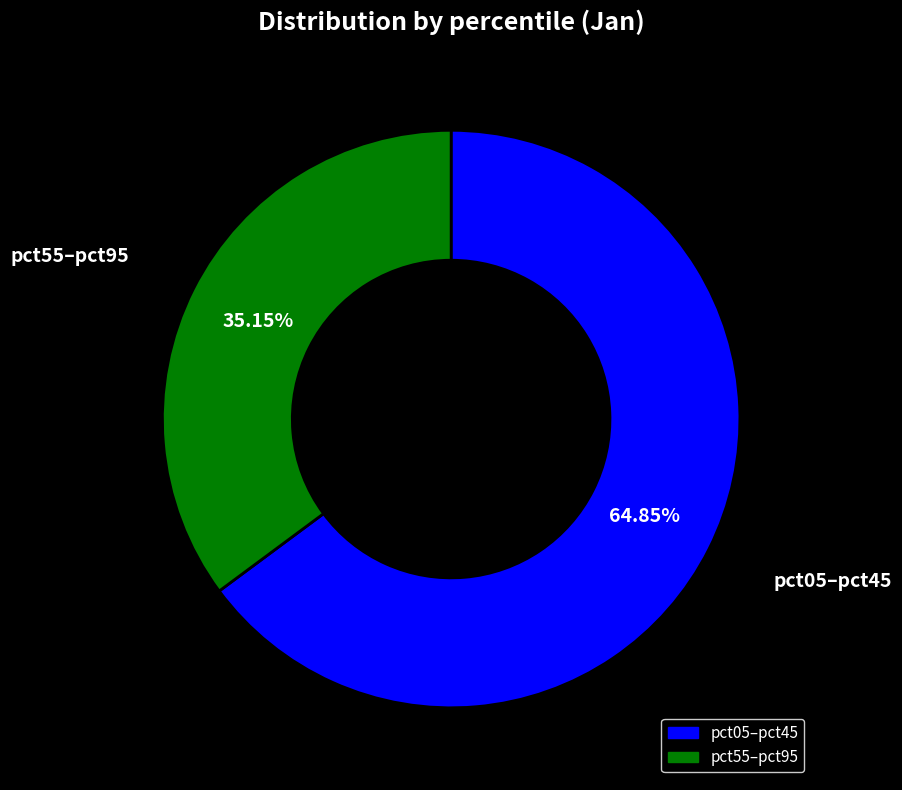

Is there a majority slice in this chart?

Yes